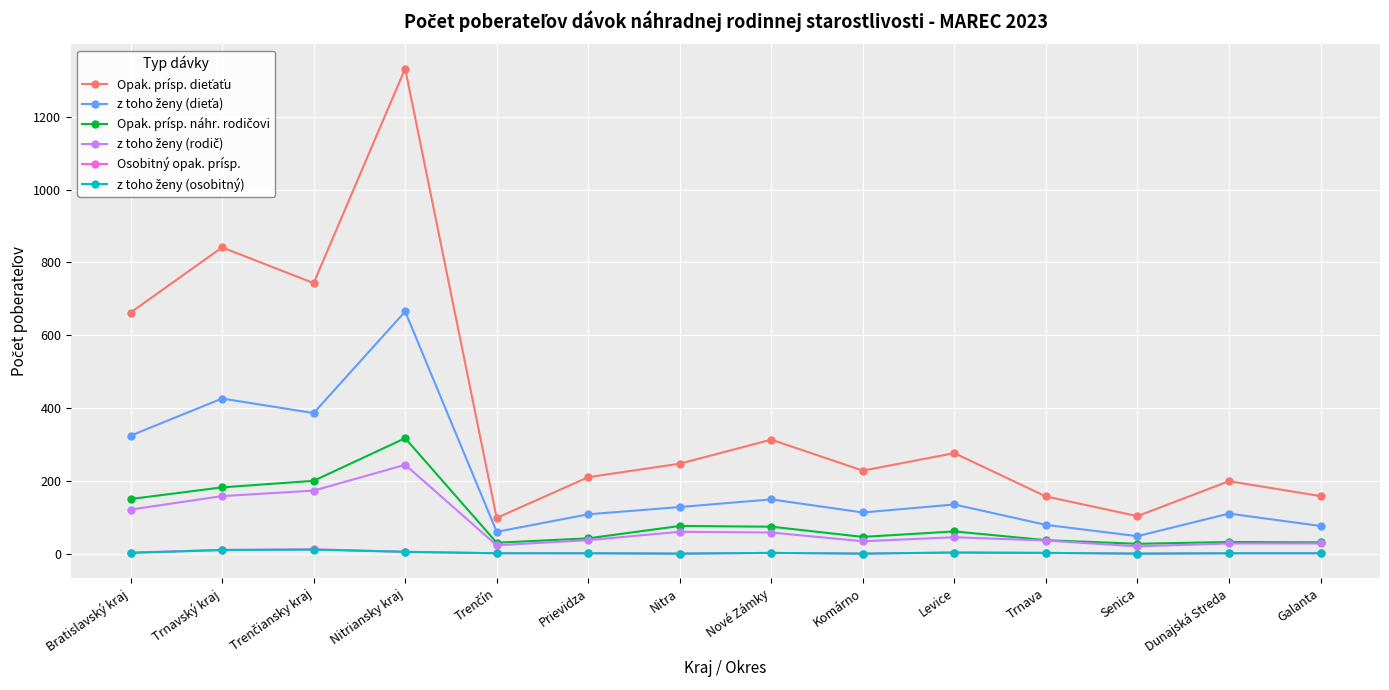

At which category is the sum across all series the highest?

Nitriansky kraj